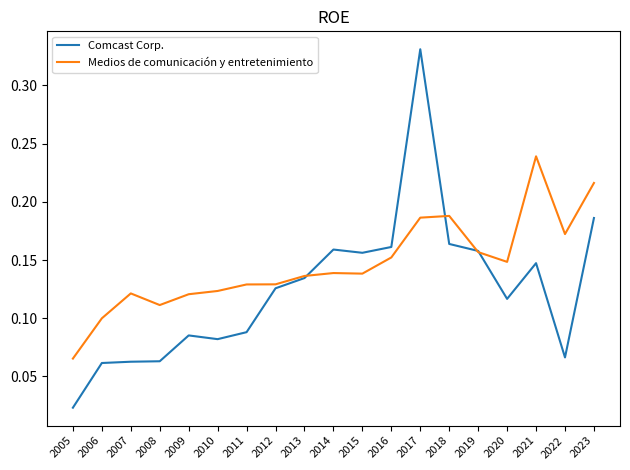

Which label corresponds to the largest value in the chart?

2017